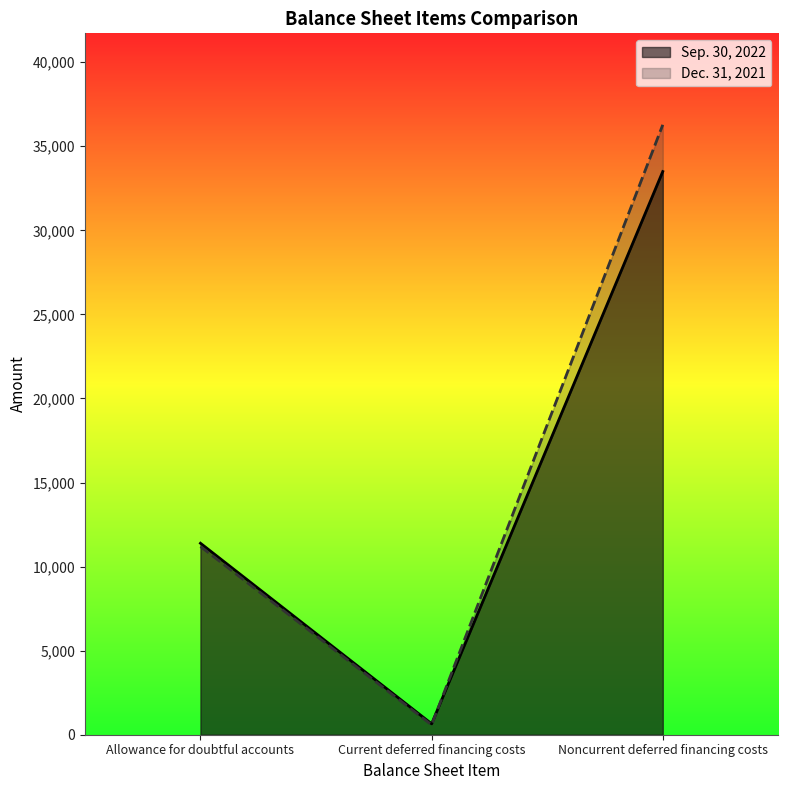

What is the spread (max minus min) of values at Current deferred financing costs?

66